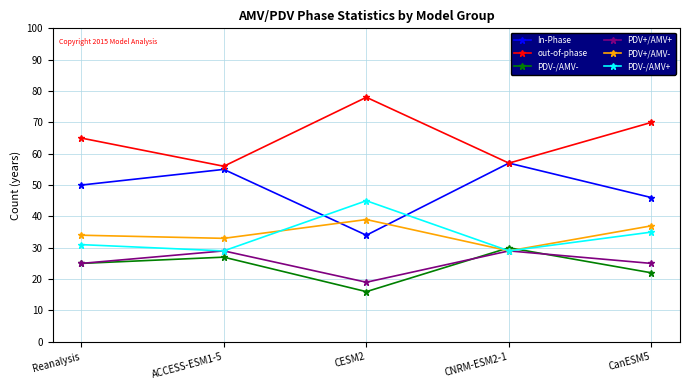

What is the highest value of the out-of-phase series?

78